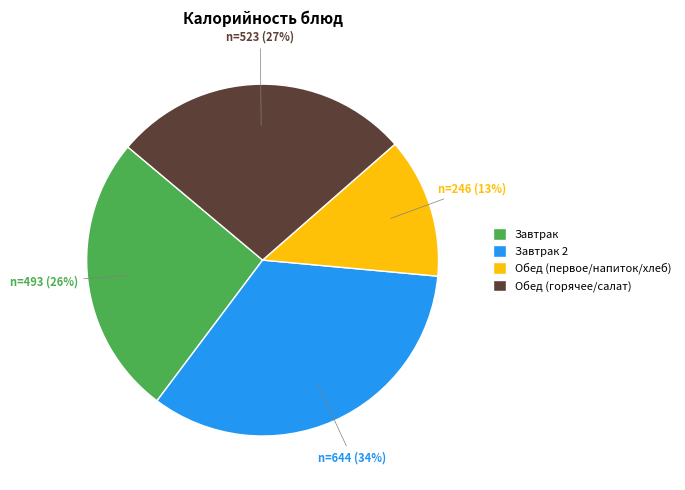

To the nearest percent, what is the difference between the Обед (первое/напиток/хлеб) and Завтрак 2 slice percentages?

21%